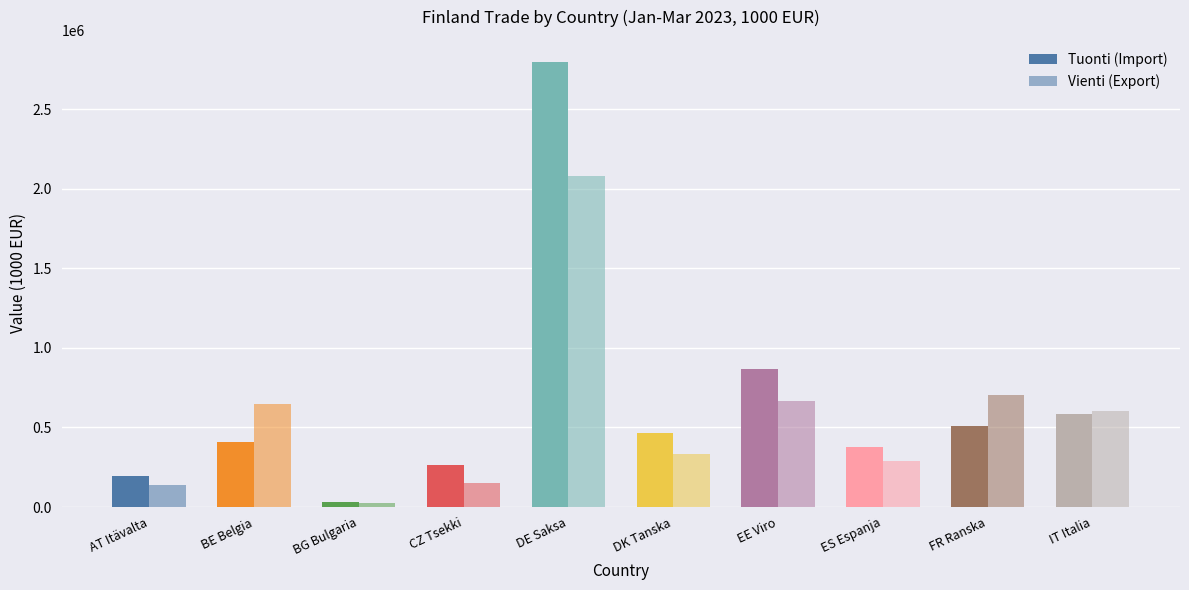

Are the bars horizontal?

No